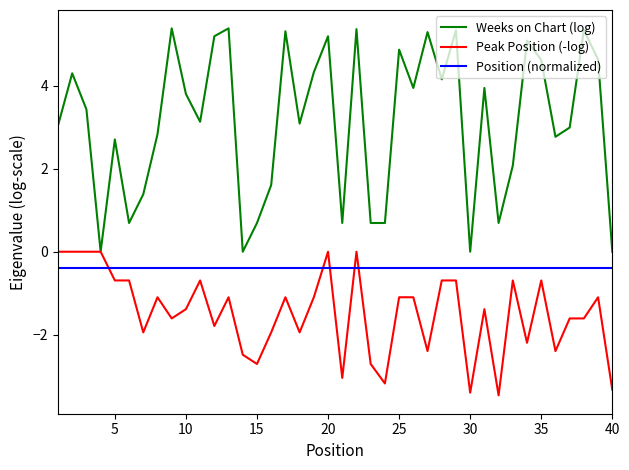

What is the lowest value of the Position (normalized) series?

-0.4